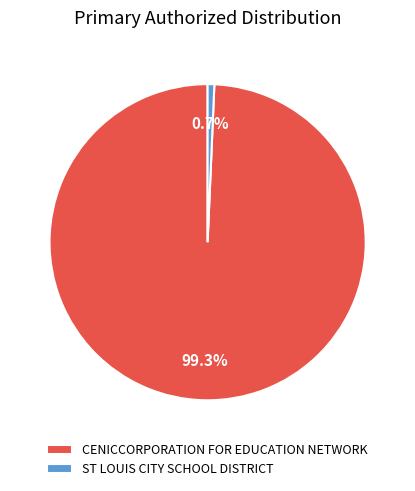

Between ST LOUIS CITY SCHOOL DISTRICT and CENICCORPORATION FOR EDUCATION NETWORK, which is larger?

CENICCORPORATION FOR EDUCATION NETWORK